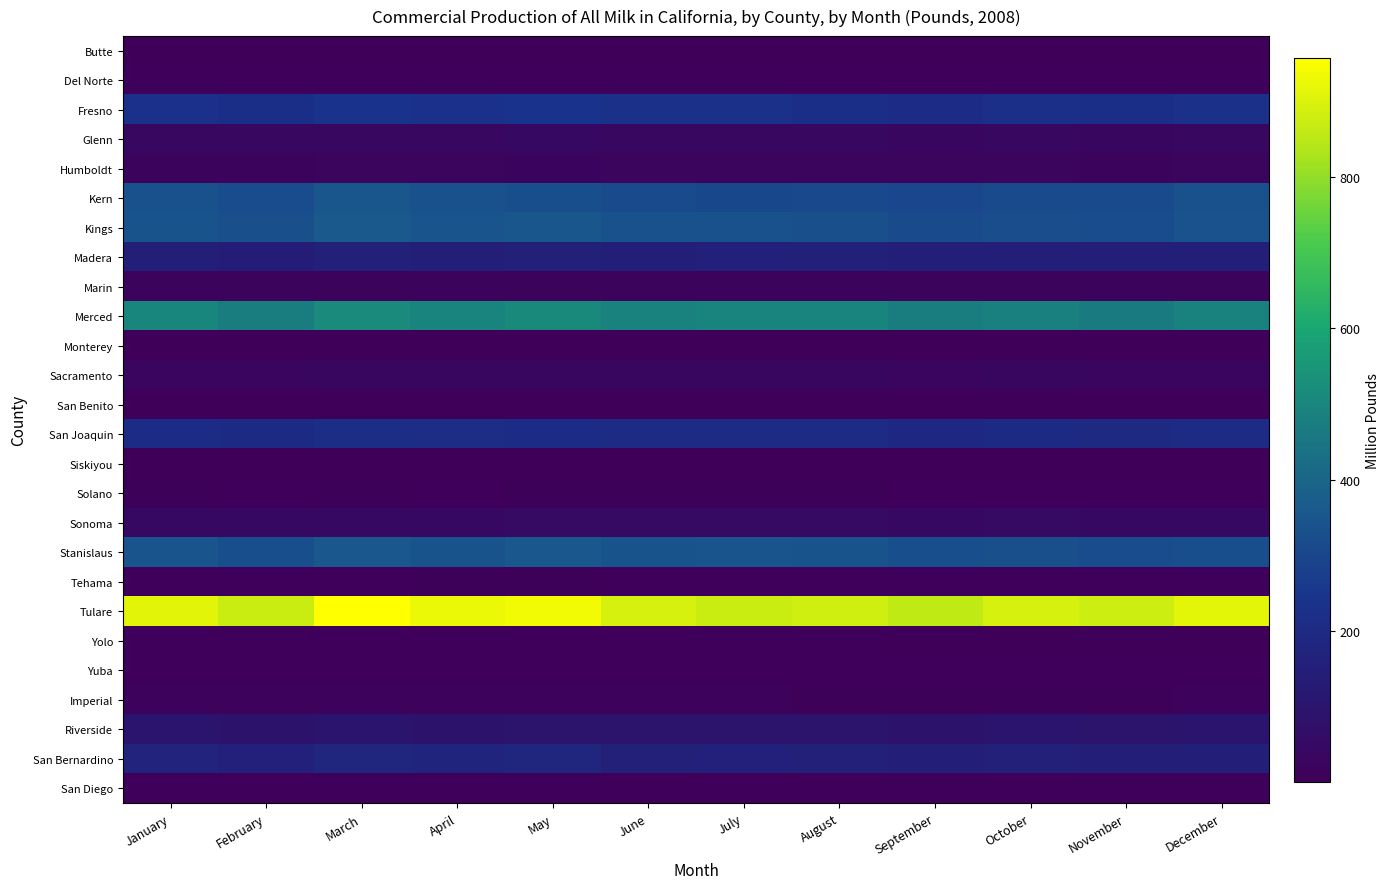

Reading left to right, list all the values displayed in this chart.

Butte: January=0.4	February=0.4	March=0.5	April=0.5	May=0.5	June=0.5	July=0.5	August=0.7	September=0.5	October=0.5	November=0.4	December=0.4
Del Norte: January=5.0	February=4.6	March=5.2	April=5.7	May=6.5	June=6.3	July=6.5	August=6.3	September=5.9	October=5.9	November=5.6	December=5.6
Fresno: January=230.9	February=218.6	March=239.2	April=231.3	May=236.5	June=225.2	July=224.9	August=221.0	September=211.3	October=224.6	November=219.1	December=226.3
Glenn: January=36.6	February=35.4	March=37.8	April=36.3	May=37.8	June=36.2	July=35.4	August=35.3	September=34.0	October=34.6	November=33.5	December=35.2
Humboldt: January=17.0	February=15.9	March=19.3	April=20.7	May=23.0	June=22.2	July=22.6	August=22.0	September=20.8	October=20.6	November=19.1	December=19.4
Kern: January=333.7	February=322.0	March=350.2	April=334.1	May=327.6	June=314.6	July=306.2	August=309.4	September=301.3	October=316.1	November=314.6	December=336.0
Kings: January=343.0	February=330.3	March=360.1	April=345.2	May=351.4	June=333.9	July=333.8	August=330.5	September=315.8	October=325.1	November=321.9	December=338.5
Madera: January=145.6	February=136.5	March=150.6	April=146.1	May=152.4	June=146.8	July=156.1	August=150.1	September=143.2	October=145.6	November=143.9	December=148.4
Marin: January=16.9	February=15.9	March=17.1	April=16.7	May=17.4	June=17.4	July=17.8	August=17.3	September=16.5	October=16.7	November=15.8	December=16.4
Merced: January=498.2	February=472.9	March=515.9	April=497.2	May=509.2	June=488.6	July=496.0	August=491.9	September=471.8	October=482.4	November=467.3	December=485.1
Monterey: January=2.5	February=2.5	March=2.6	April=2.6	May=2.8	June=2.7	July=2.8	August=2.8	September=2.7	October=2.8	November=2.6	December=2.7
Sacramento: January=29.9	February=28.6	March=31.1	April=30.4	May=32.3	June=31.4	July=32.3	August=32.1	September=30.2	October=30.6	November=29.4	December=30.1
San Benito: January=1.1	February=1.0	March=1.2	April=1.2	May=1.2	June=1.2	July=1.3	August=1.2	September=1.2	October=1.2	November=1.1	December=1.2
San Joaquin: January=211.3	February=200.6	March=216.6	April=208.8	May=212.3	June=204.0	July=206.0	August=204.2	September=194.8	October=201.2	November=195.8	December=204.8
Siskiyou: January=1.1	February=1.1	March=1.2	April=1.6	May=1.3	June=1.3	July=1.4	August=1.3	September=1.2	October=1.2	November=1.2	December=1.2
Solano: January=8.0	February=7.6	March=8.2	April=7.7	May=7.9	June=8.2	July=8.9	August=8.8	September=7.6	October=7.7	November=7.5	December=7.8
Sonoma: January=44.2	February=41.4	March=44.5	April=43.6	May=46.3	June=45.9	July=47.9	August=46.8	September=44.6	October=45.9	November=43.5	December=45.0
Stanislaus: January=344.6	February=326.6	March=353.3	April=342.6	May=353.7	June=341.1	July=344.5	August=343.8	September=327.6	October=330.2	November=318.5	December=328.4
Tehama: January=6.8	February=6.6	March=7.7	April=7.9	May=8.1	June=7.7	July=7.5	August=7.4	September=7.2	October=7.4	November=6.9	December=7.3
Tulare: January=912.7	February=872.9	March=957.9	April=926.1	May=938.5	June=891.2	July=872.3	August=881.3	September=858.5	October=894.3	November=878.4	December=913.7
Yolo: January=4.5	February=4.2	March=4.5	April=4.3	May=4.5	June=4.5	July=4.4	August=4.3	September=3.7	October=3.9	November=3.8	December=4.0
Yuba: January=5.9	February=5.7	March=6.1	April=6.0	May=6.3	June=5.7	July=5.0	August=4.9	September=5.8	October=5.8	November=5.6	December=5.8
Imperial: January=12.1	February=11.8	March=13.2	April=13.1	May=13.5	June=12.5	July=11.6	August=10.9	September=10.0	October=10.6	November=11.1	December=12.7
Riverside: January=94.5	February=87.7	March=94.5	April=88.0	May=91.5	June=91.1	July=91.3	August=91.7	September=89.4	October=94.2	November=92.6	December=95.1
San Bernardino: January=165.0	February=155.6	March=176.9	April=170.6	May=177.5	June=153.1	July=154.0	August=150.7	September=146.7	October=152.2	November=147.9	December=147.1
San Diego: January=7.6	February=6.6	March=7.3	April=7.1	May=7.0	June=6.5	July=6.8	August=6.7	September=6.3	October=6.5	November=6.4	December=6.7